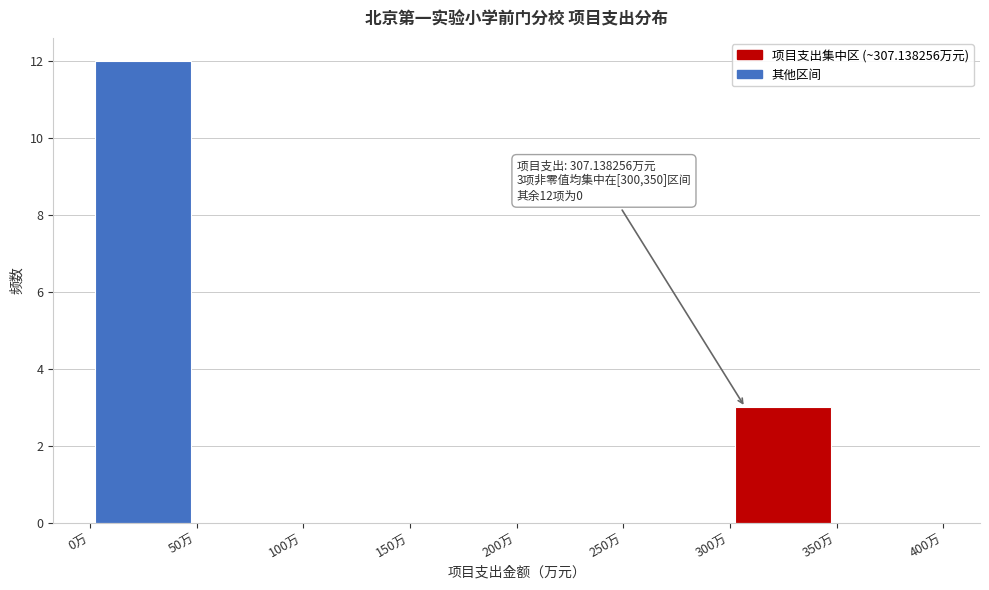

Over which range of the x-axis is the bar tallest?

0 to 50